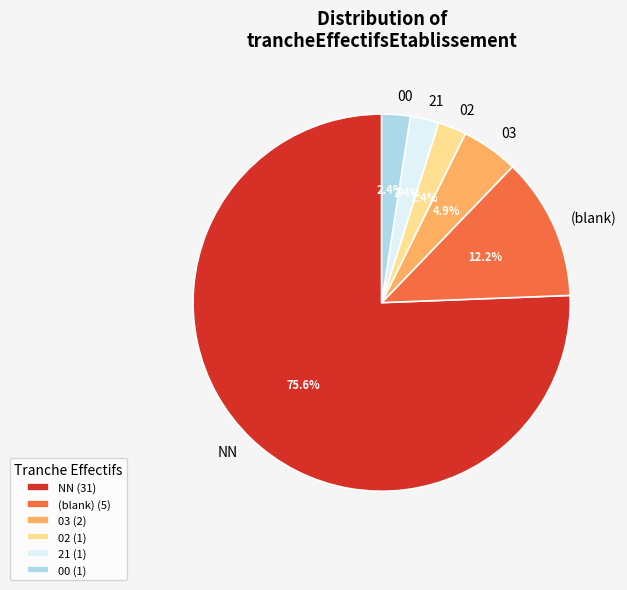

True or false: 00 accounts for 19% of the total.

False